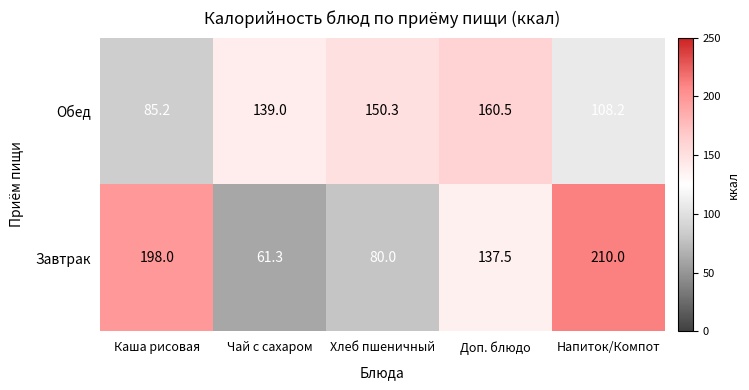

List the labels in order of Завтрак value, largest first.

Напиток/Компот, Каша рисовая, Доп. блюдо, Хлеб пшеничный, Чай с сахаром